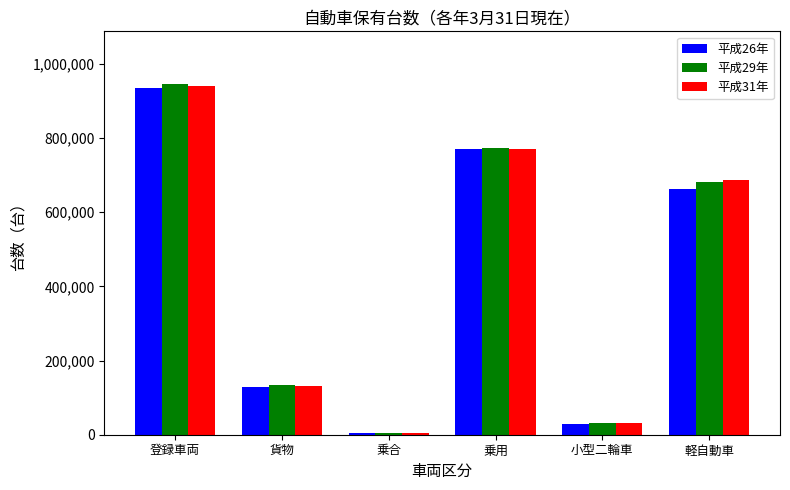

Reading right to left, list all the values displayed in this chart.

平成26年: 662414	27708	769723	5230	127779	934073
平成29年: 682214	30683	773537	5729	134334	945997
平成31年: 686624	31421	770328	5233	131748	939748